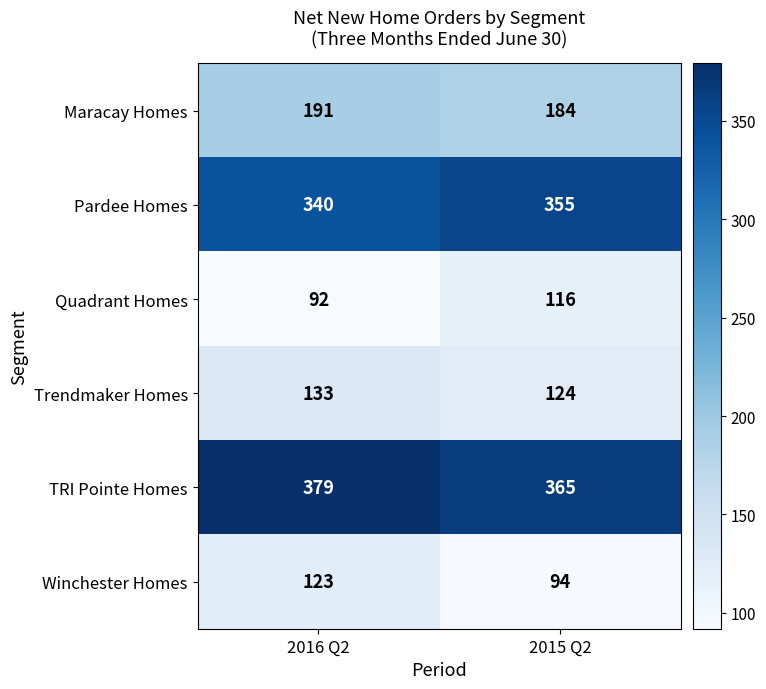

How many data points does each series have?

2